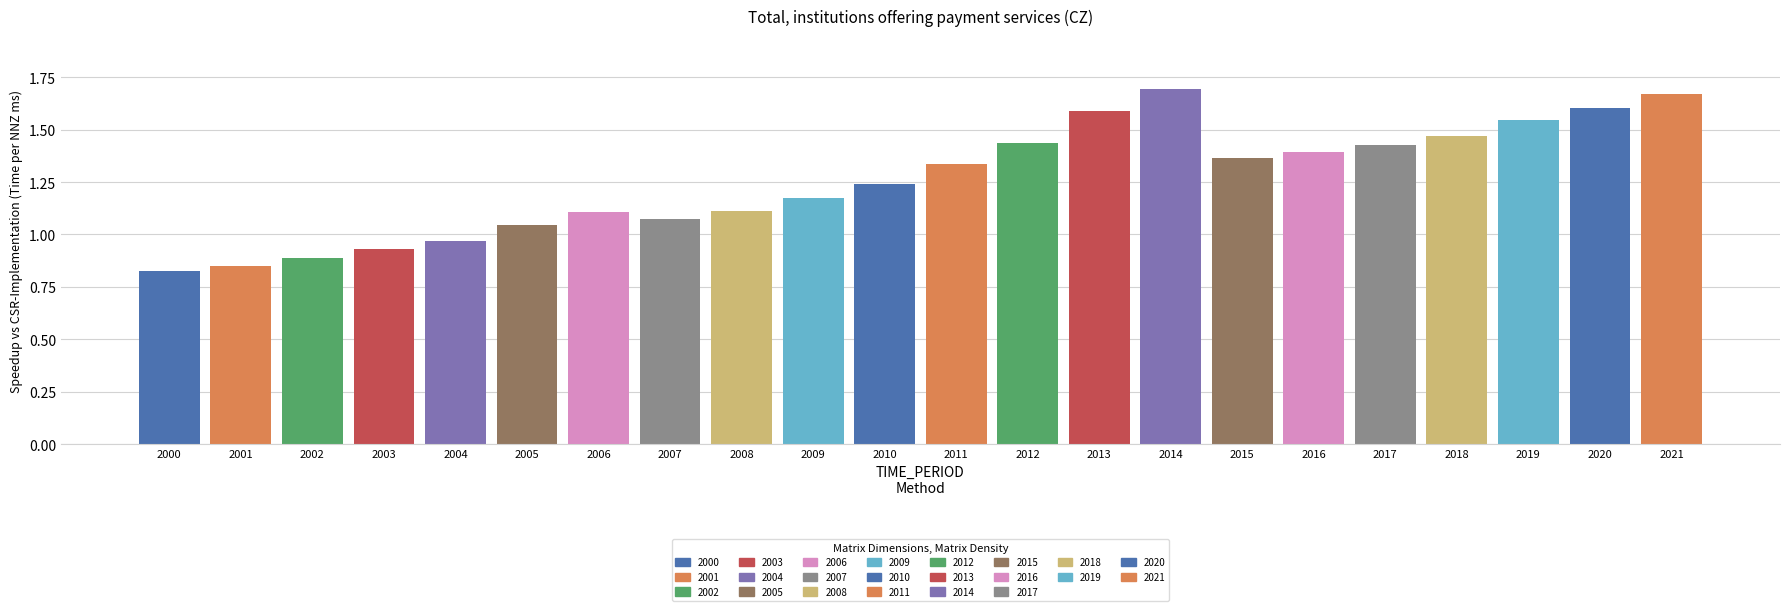

What is the change in value from 2003 to 2019?

+0.6